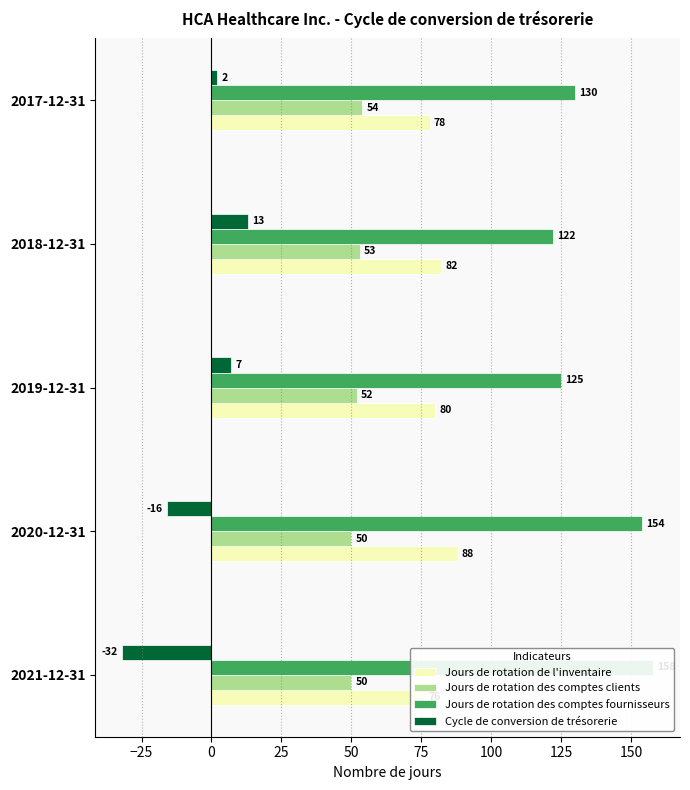

What is the lowest value of the Jours de rotation des comptes clients series?

50